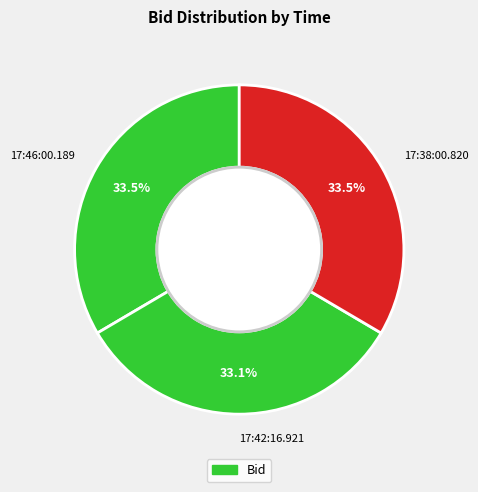

Does 17:46:00.189 account for over 50% of the chart?

No